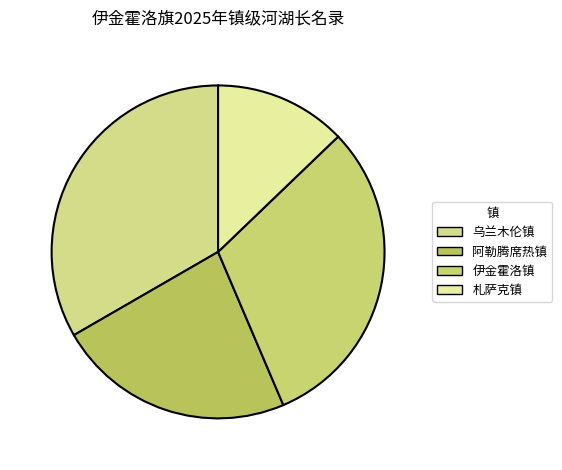

The 阿勒腾席热镇 slice represents 23% of the pie. True or false?

True